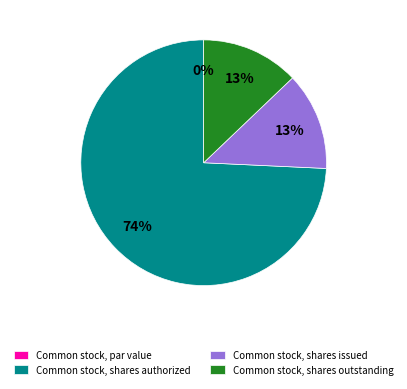

What portion of the pie excludes Common stock, par value?

100.0%